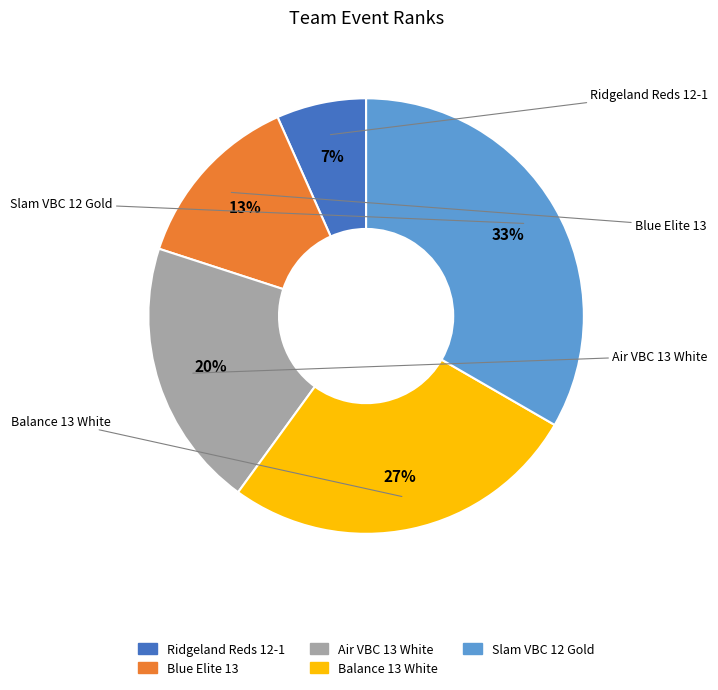

What is the largest slice in the pie chart?

Slam VBC 12 Gold